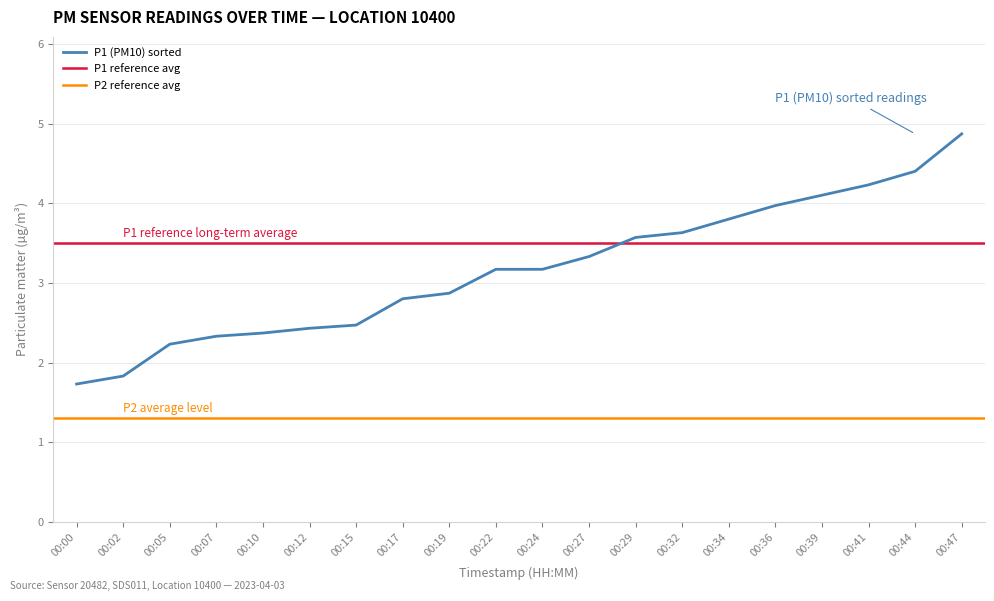

At how many categories does at least one series exceed 1?

20